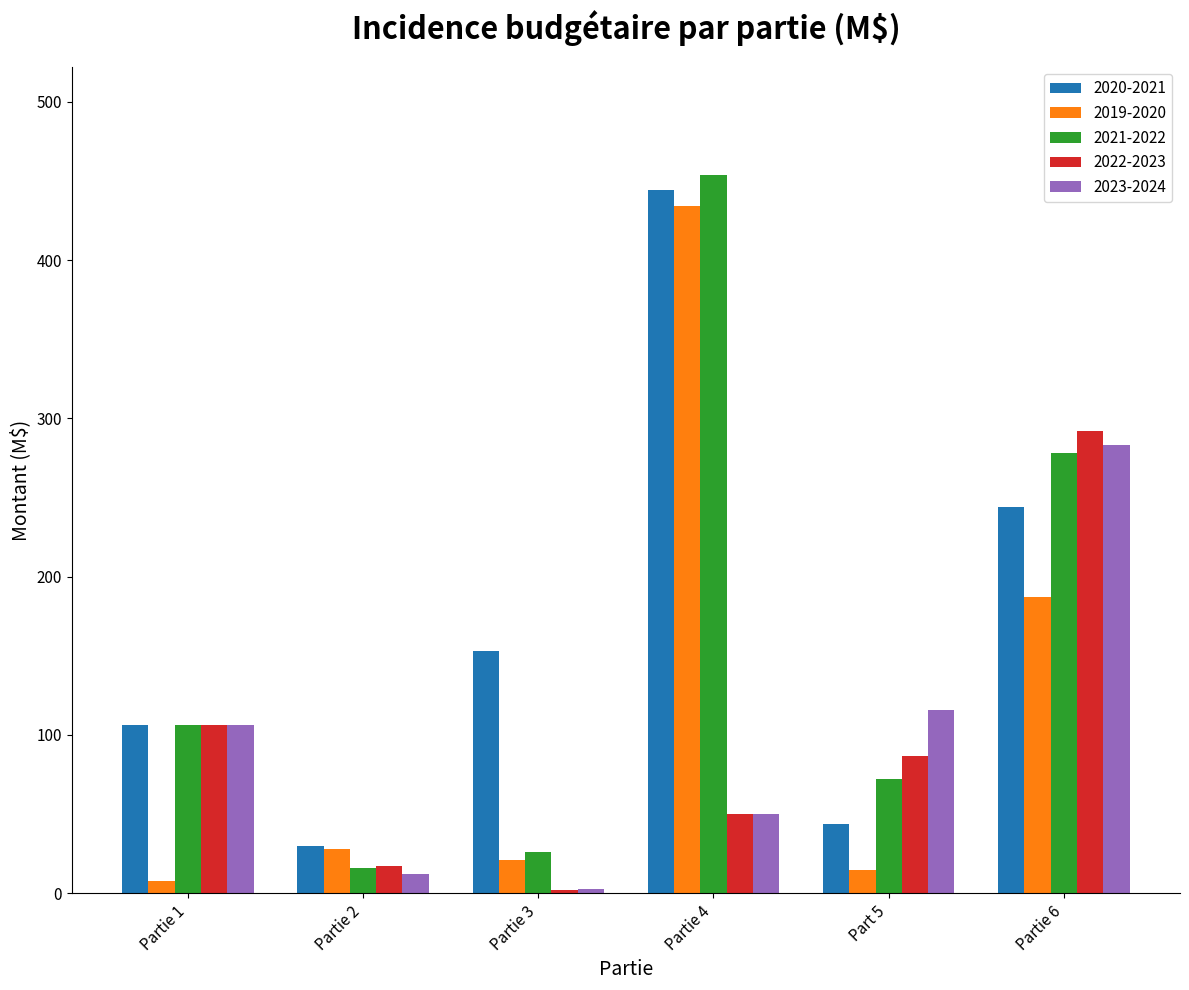

How many bars are there in total?

30